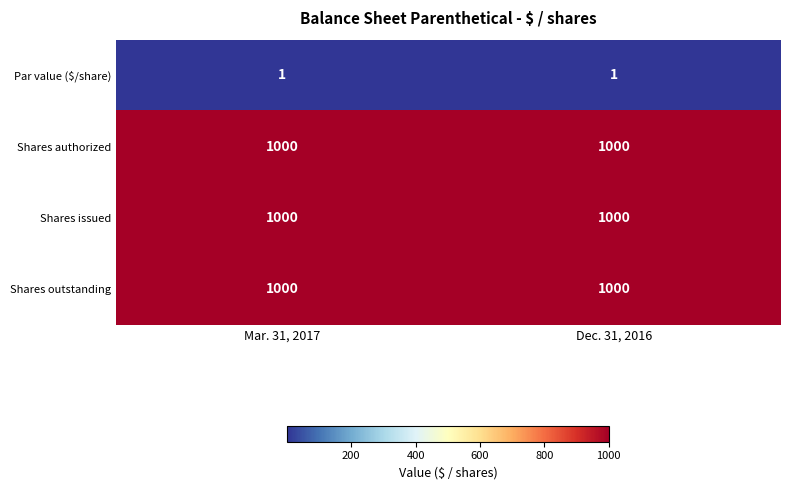

Read the Shares outstanding value at Mar. 31, 2017.

1000